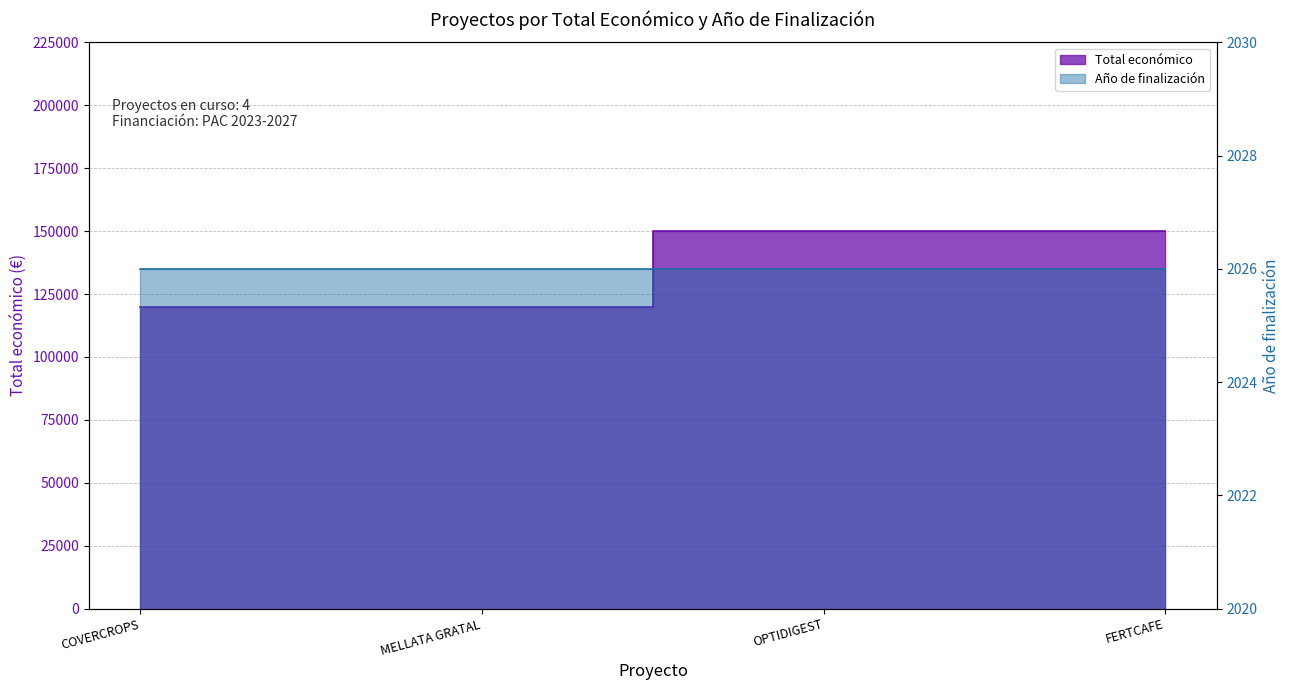

Reading right to left, transcribe all the data shown in this chart.

FERTCAFE=150000	OPTIDIGEST=150000	MELLATA GRATAL=120000	COVERCROPS=120000